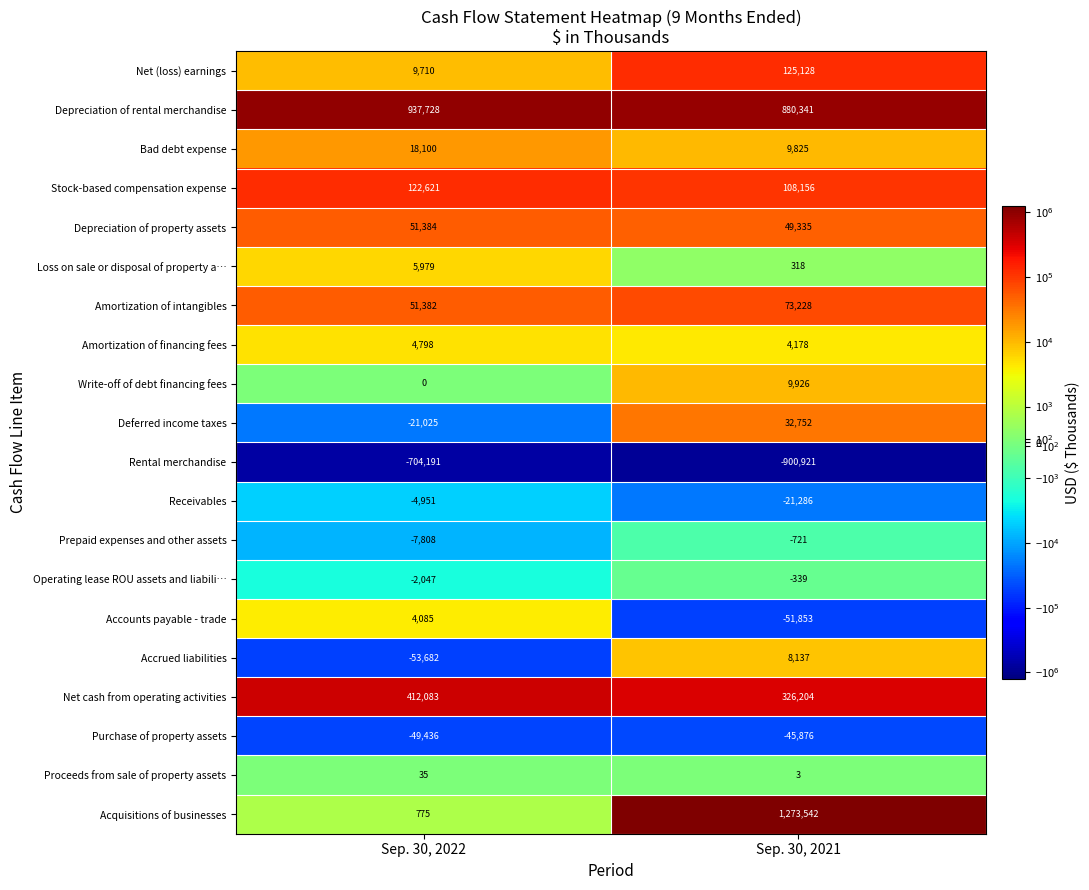

What is the difference between the Amortization of intangibles values at Sep. 30, 2021 and Sep. 30, 2022?

21846